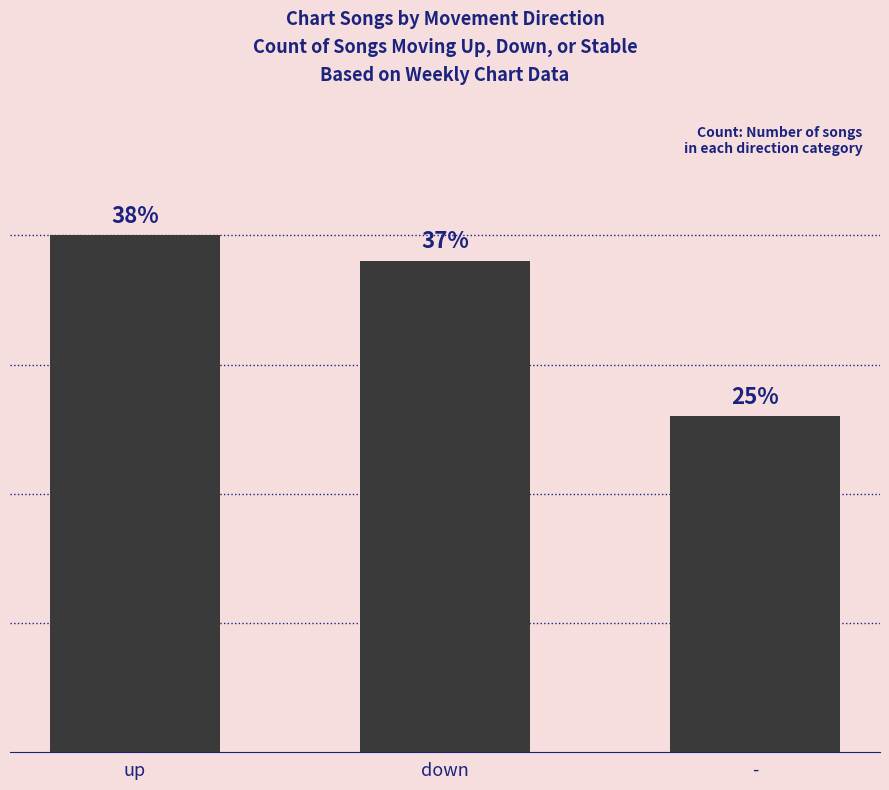

Are the bars horizontal?

No